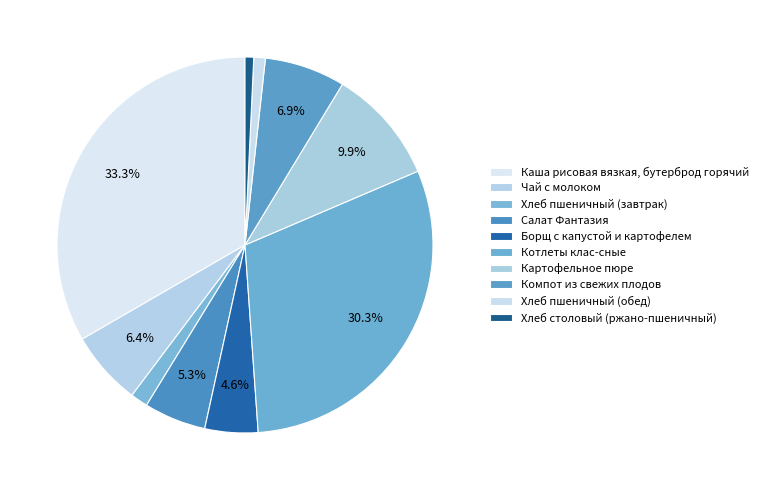

Does Хлеб пшеничный (завтрак) represent more than half of the total?

No